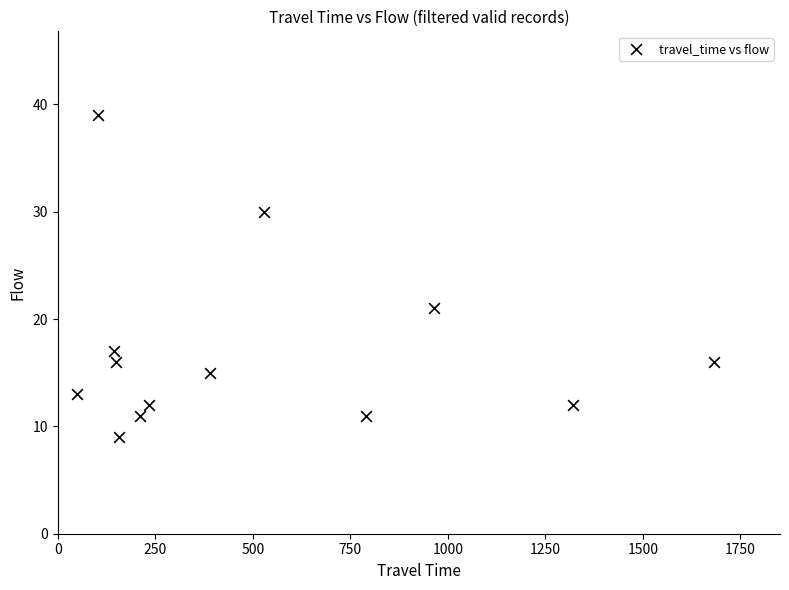

What Y value in the scatter plot is closest to 24?

21